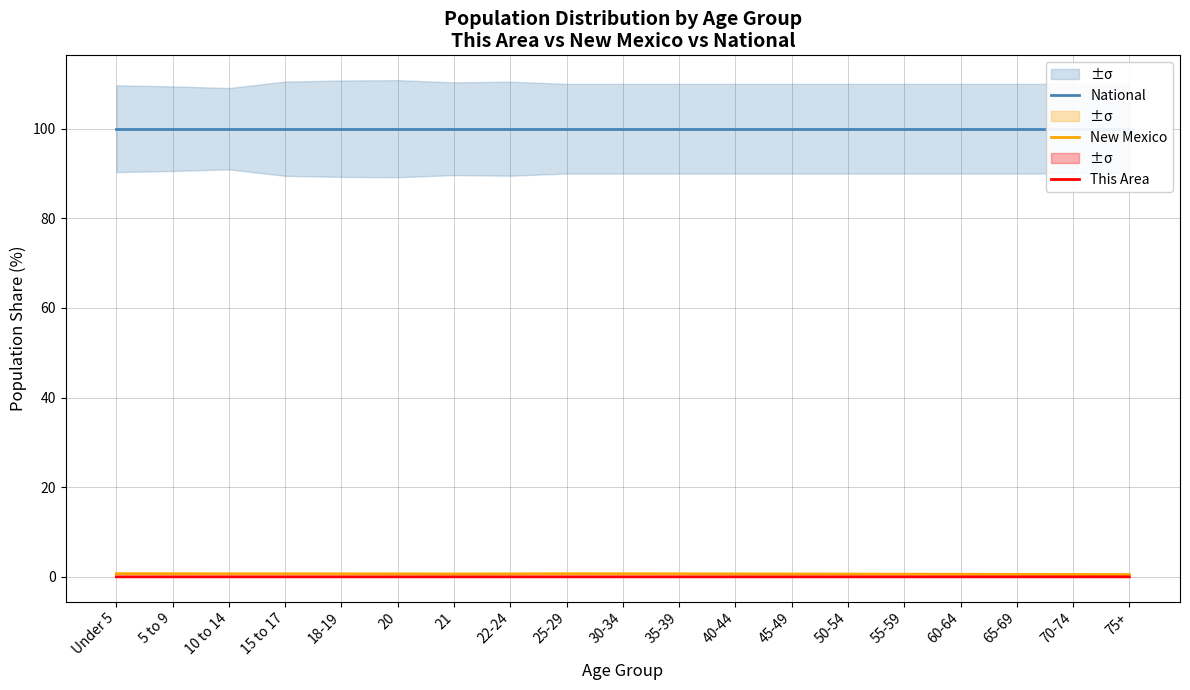

List the labels in order of This Area value, largest first.

10 to 14, 5 to 9, Under 5, 18-19, 15 to 17, 20, 25-29, 30-34, 35-39, 22-24, 40-44, 45-49, 50-54, 55-59, 21, 60-64, 65-69, 70-74, 75+